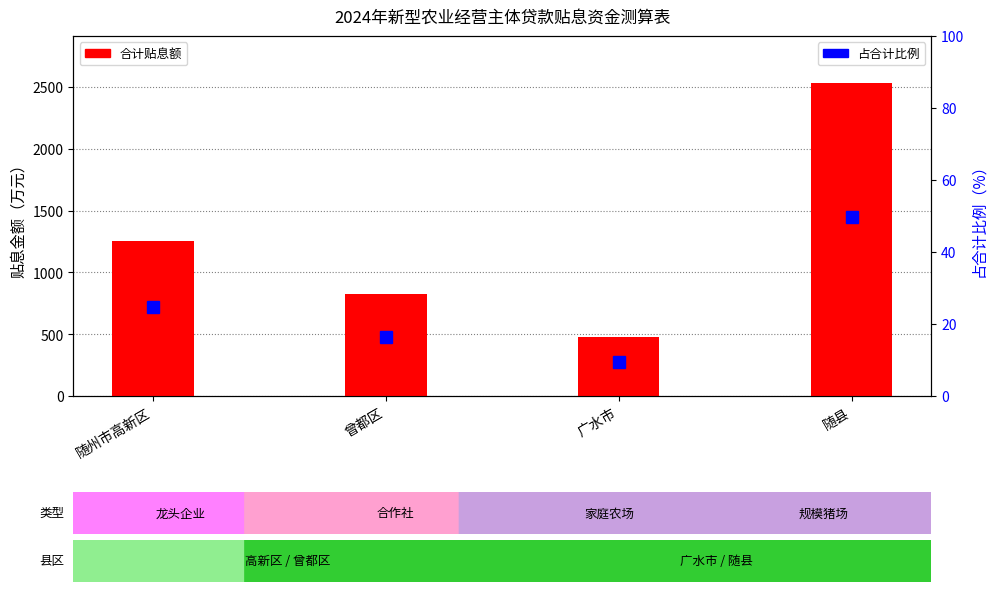

Which has a higher value, 广水市 or 随州市高新区?

随州市高新区